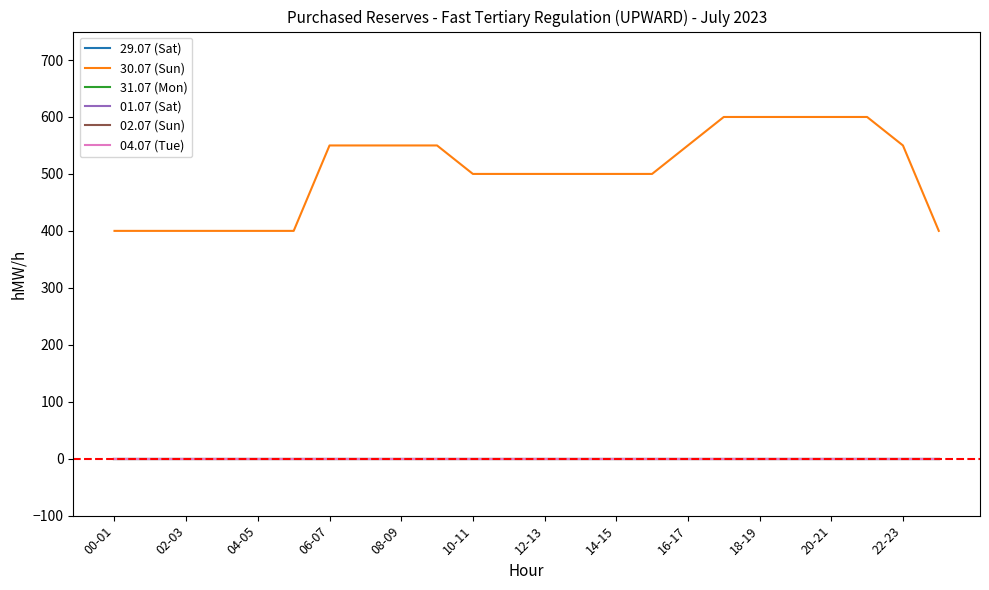

Does the chart have visible grid lines?

No